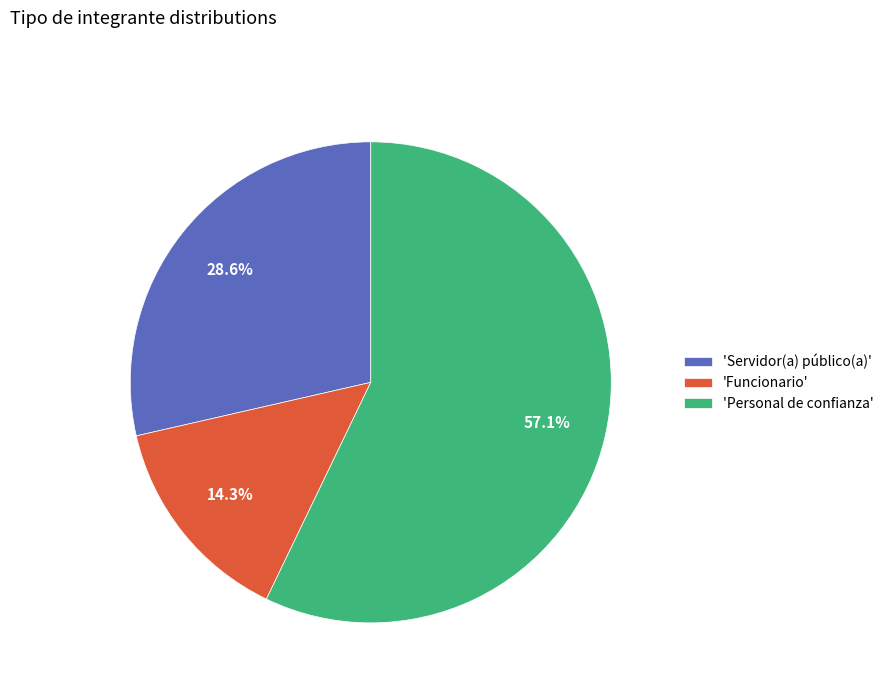

Which has a higher value, 'Personal de confianza' or 'Funcionario'?

'Personal de confianza'